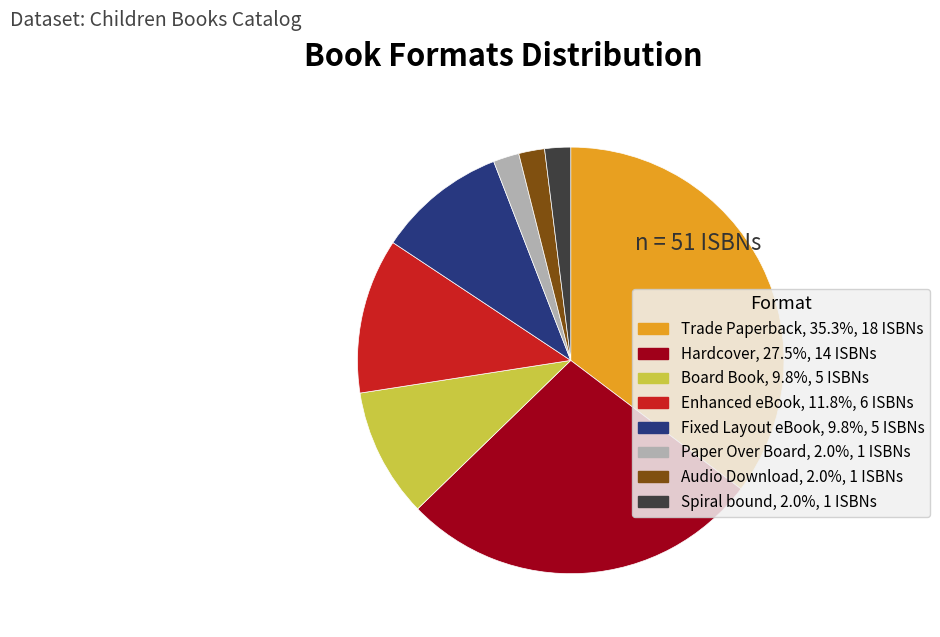

What is the ratio of the value at Audio Download to the value at Trade Paperback?

0.1